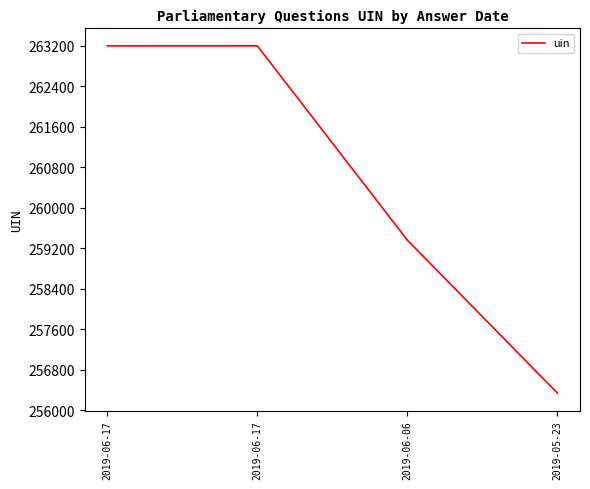

Reading right to left, extract all data points from this chart.

256340	259361	263199	263198